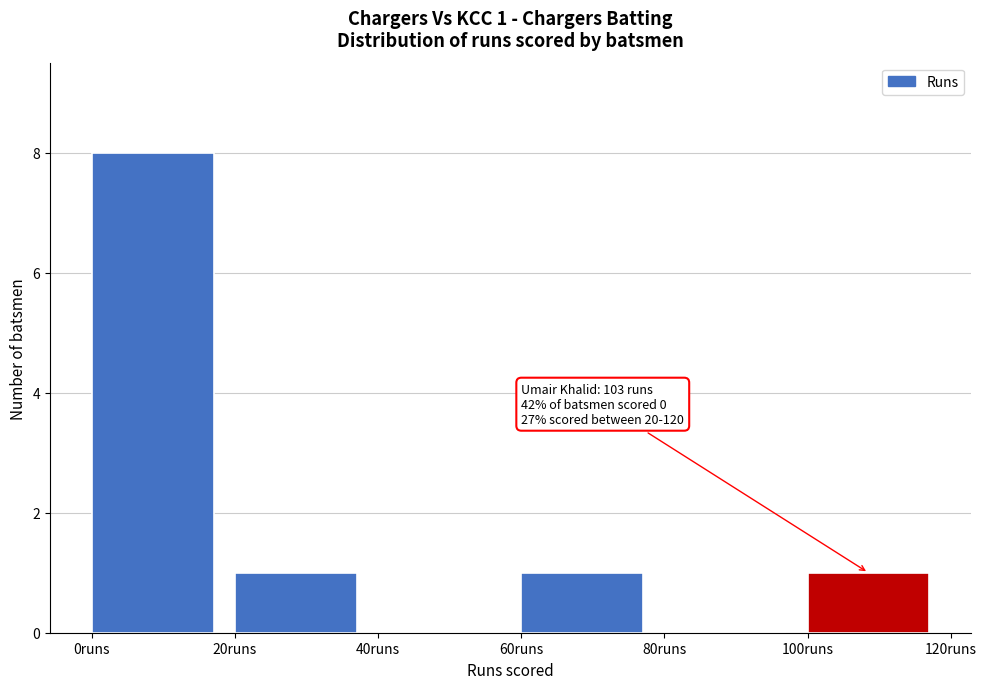

Which range on the x-axis has the tallest bar?

0 to 20